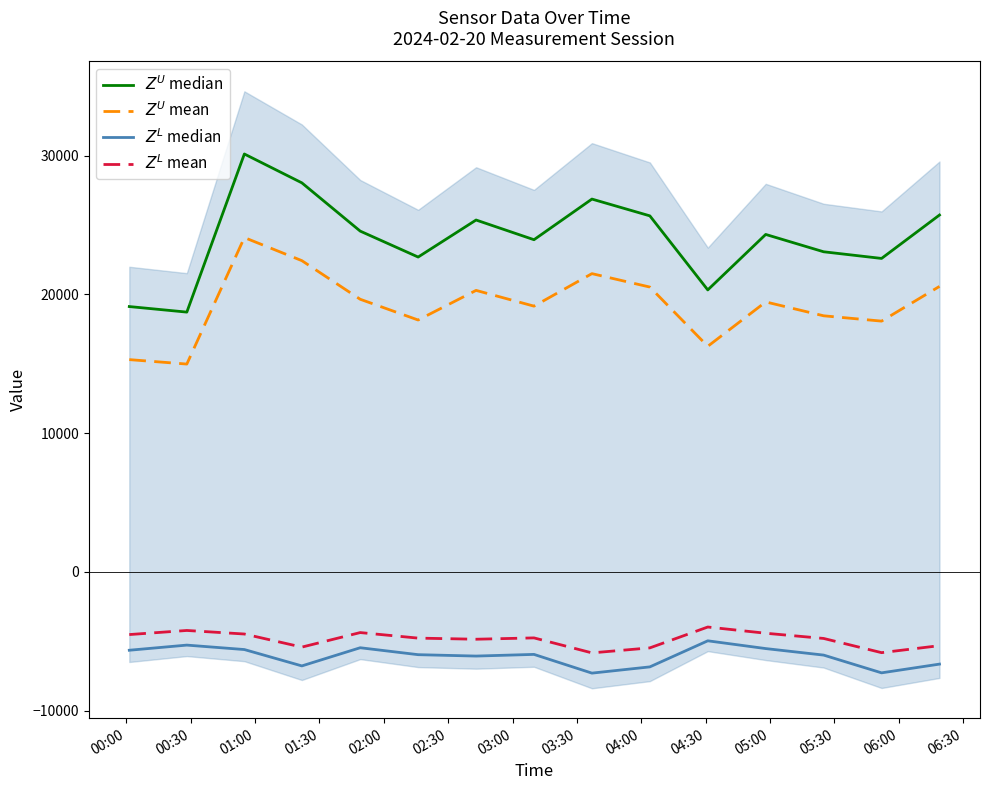

True or false: $Z^L$ median and $Z^L$ mean intersect in this chart.

False